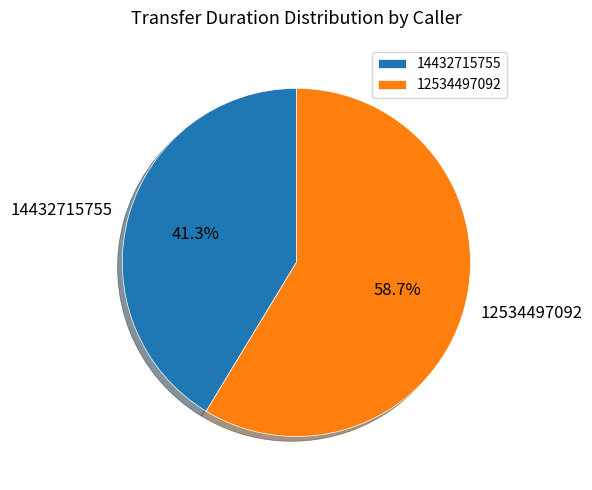

How many segments does this pie chart have?

2